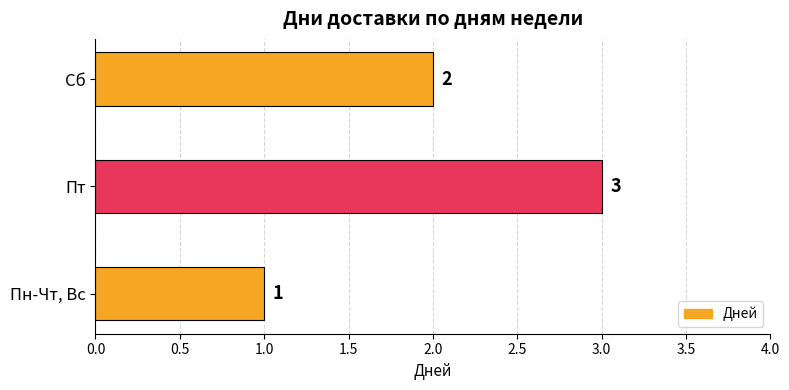

Where is the data nearest to the value 2?

Сб